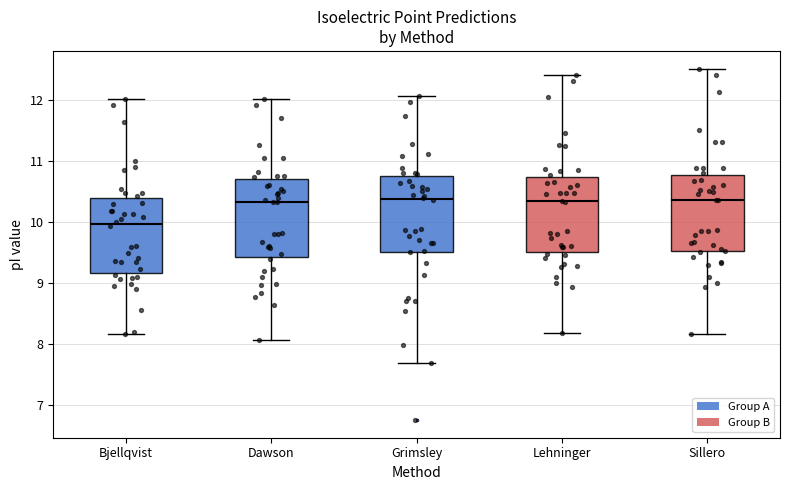

Reading left to right, transcribe this box plot: for each box, give where its median line is, the range the box spans, and where its two whiskers end, as read against the y-axis. The values are not printed on the chart, so give them approximately, as read against the axis.

Bjellqvist: median 10.0, box 9.2 to 10.4, whiskers 8.2 to 12.0
Dawson: median 10.3, box 9.4 to 10.7, whiskers 8.1 to 12.0
Grimsley: median 10.4, box 9.5 to 10.8, whiskers 7.7 to 12.1
Lehninger: median 10.3, box 9.5 to 10.7, whiskers 8.2 to 12.4
Sillero: median 10.4, box 9.5 to 10.8, whiskers 8.2 to 12.5